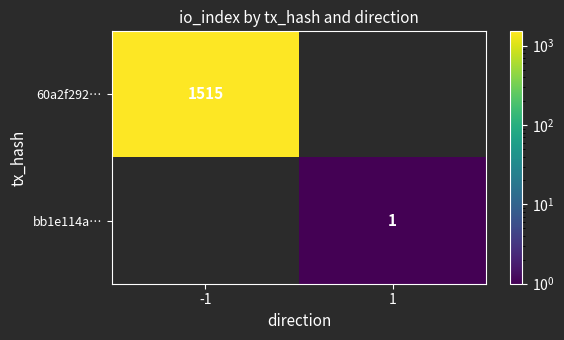

True or false: bb1e114a… has a value of 1 at 1.

True